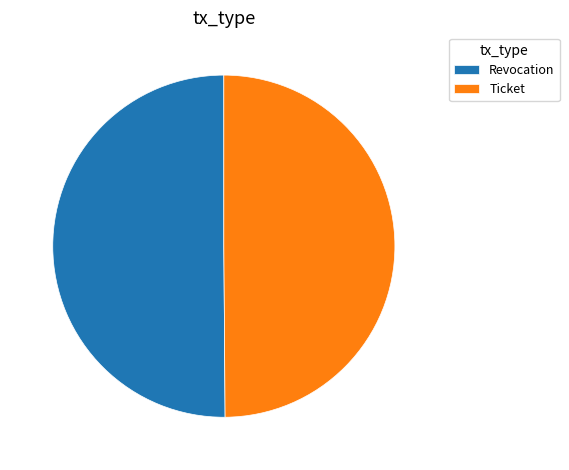

True or false: Revocation accounts for 60% of the total.

False